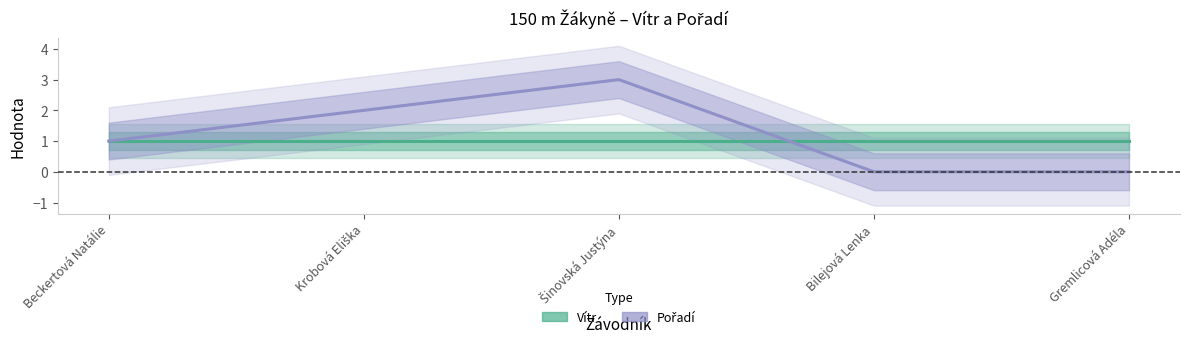

What position from the left is Bilejová Lenka?

4